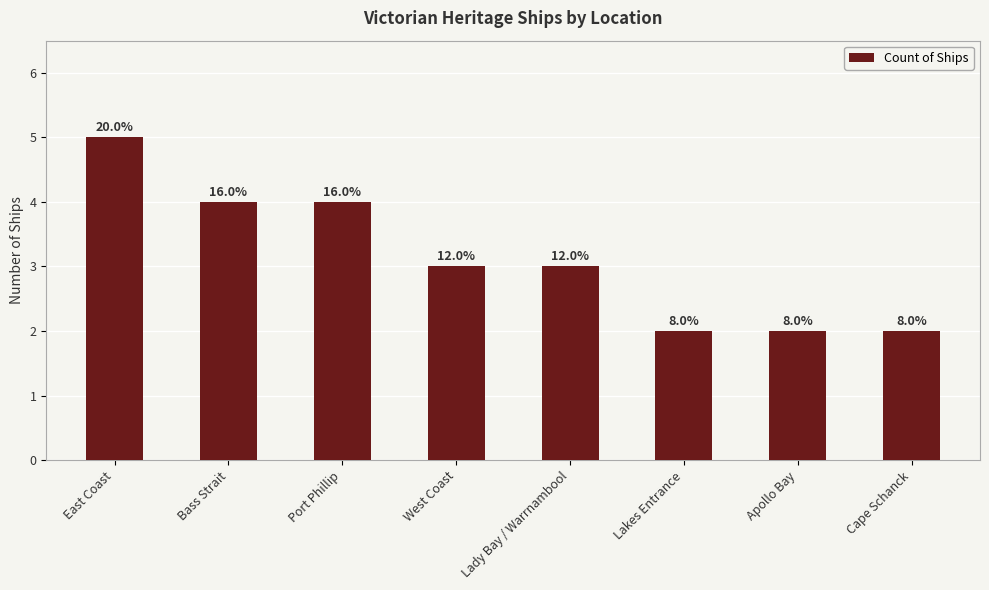

Approximately how many times larger is the value at Bass Strait compared to Apollo Bay?

2.0